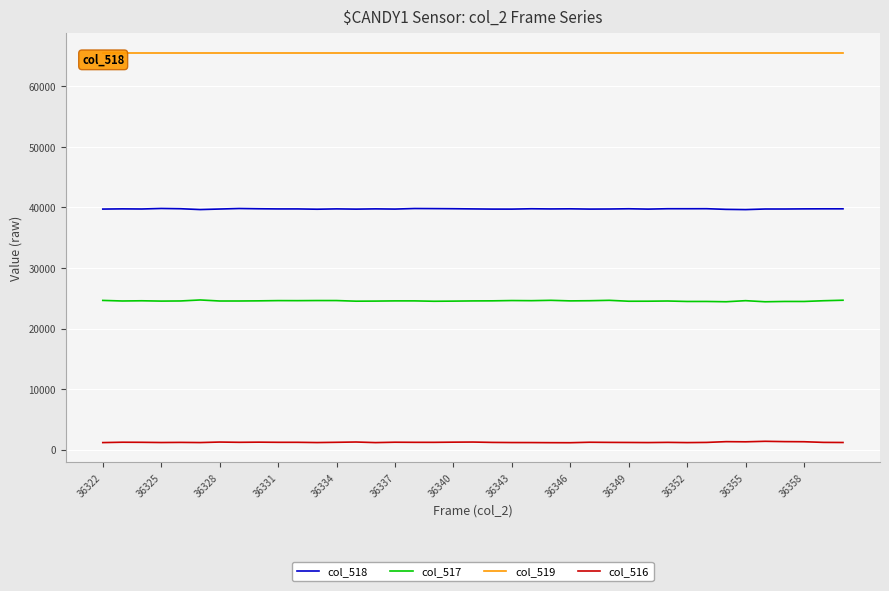

True or false: col_518 and col_517 intersect in this chart.

False